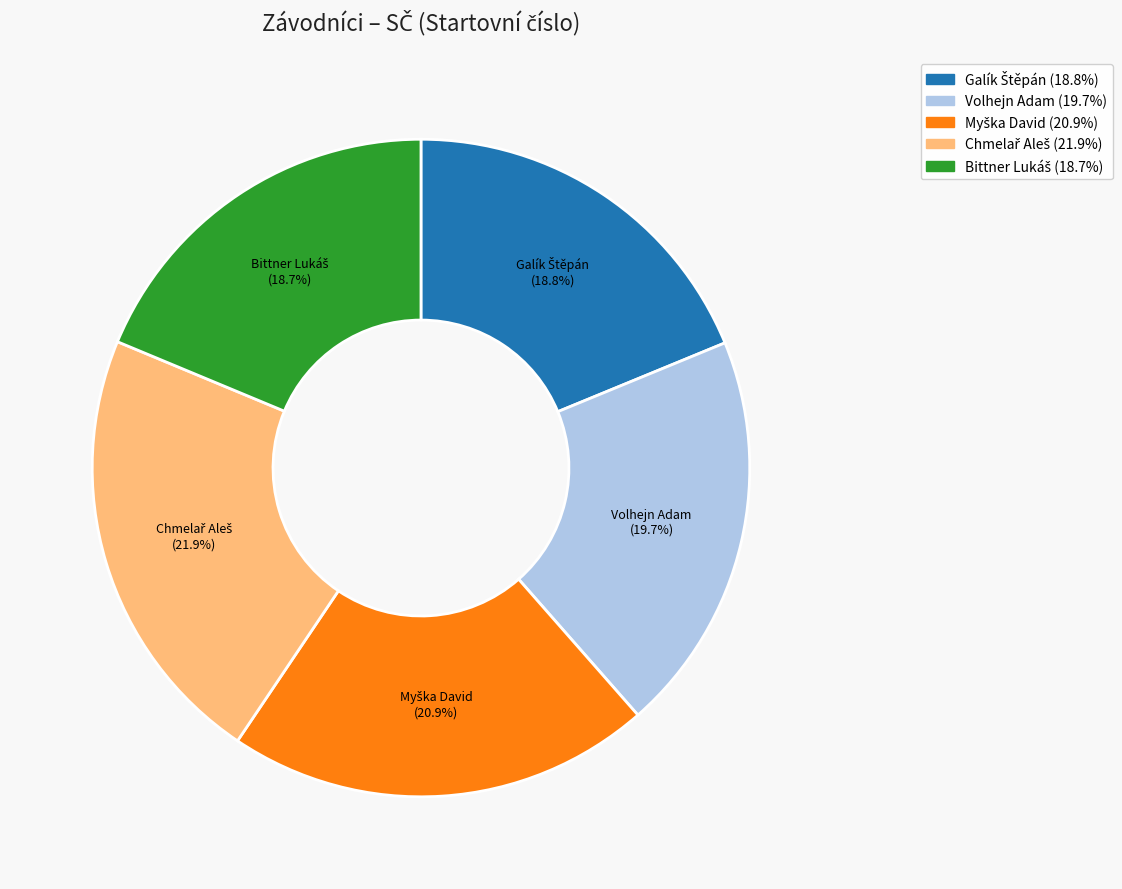

What percentage is NOT represented by Volhejn Adam?

80.3%